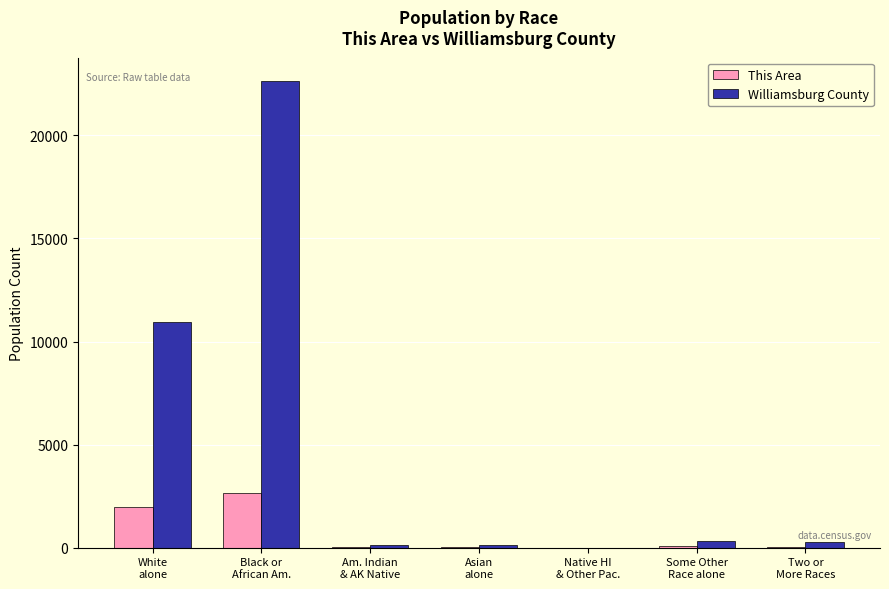

At which label is Williamsburg County closest to 11320?

White
alone